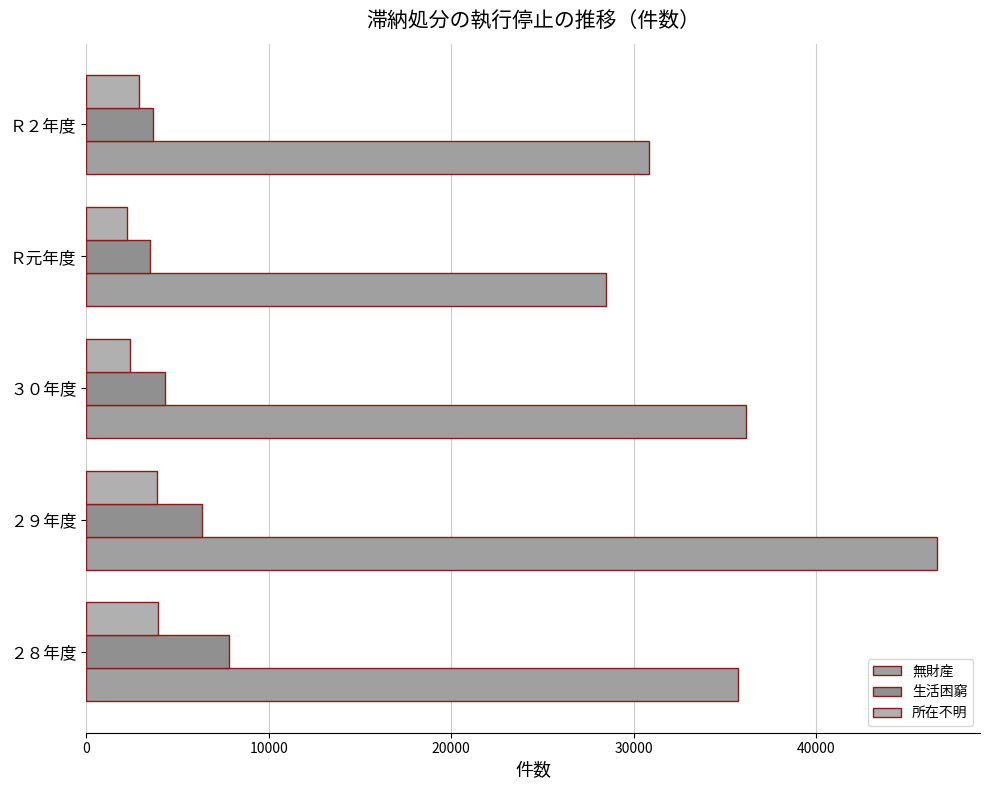

At which label is 無財産 closest to 37566?

３０年度